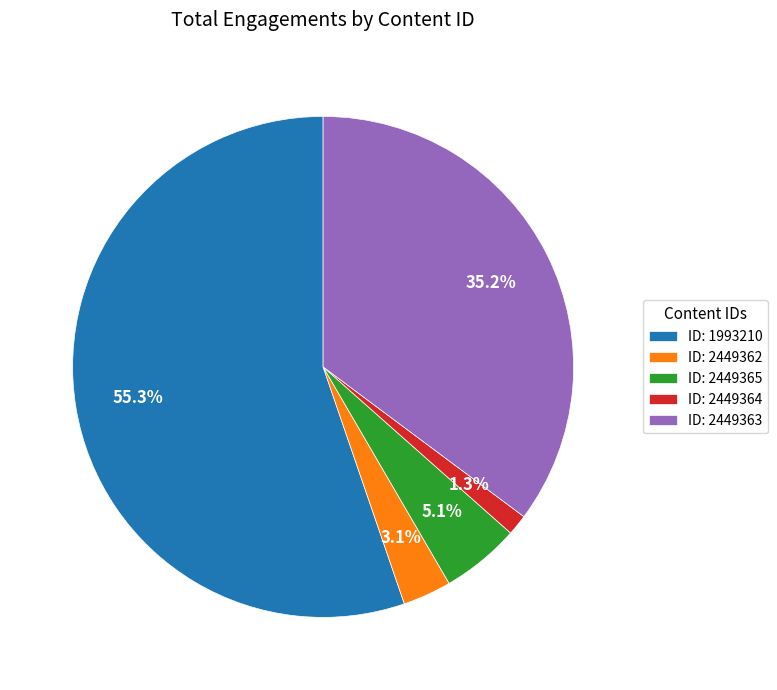

Is there a majority slice in this chart?

Yes